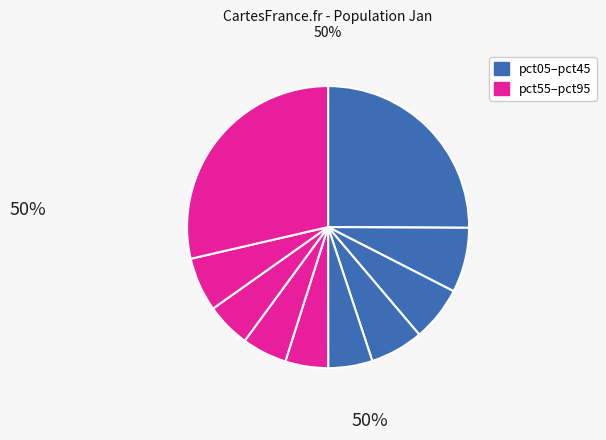

How many slices are in this pie chart?

10